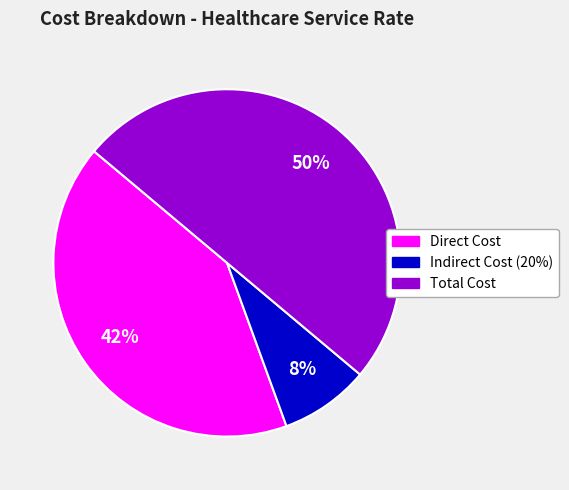

What percentage is the Total Cost slice, to the nearest percent?

50%